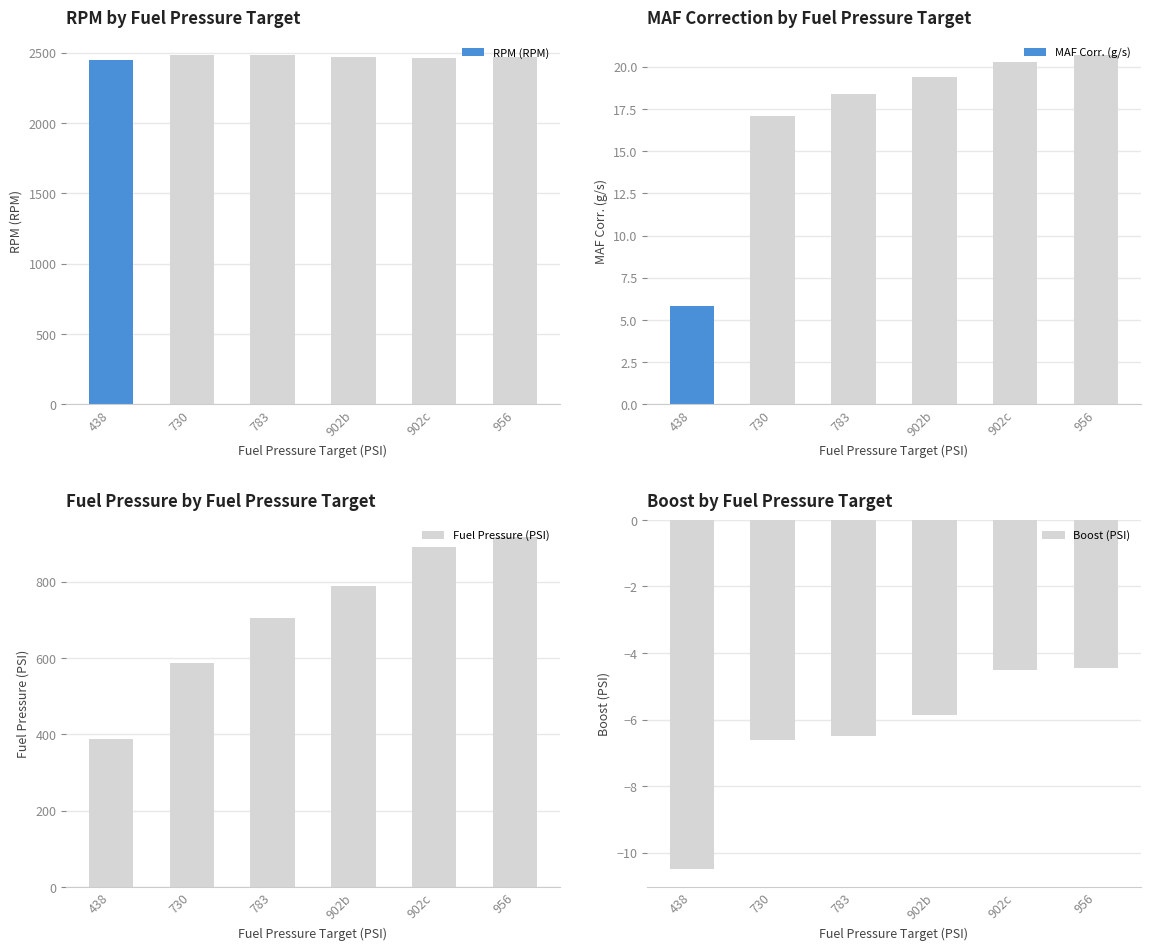

Rank the series by their maximum value, from lowest to highest.

Boost (PSI), MAF Corr. (g/s), Fuel Pressure (PSI), RPM (RPM)